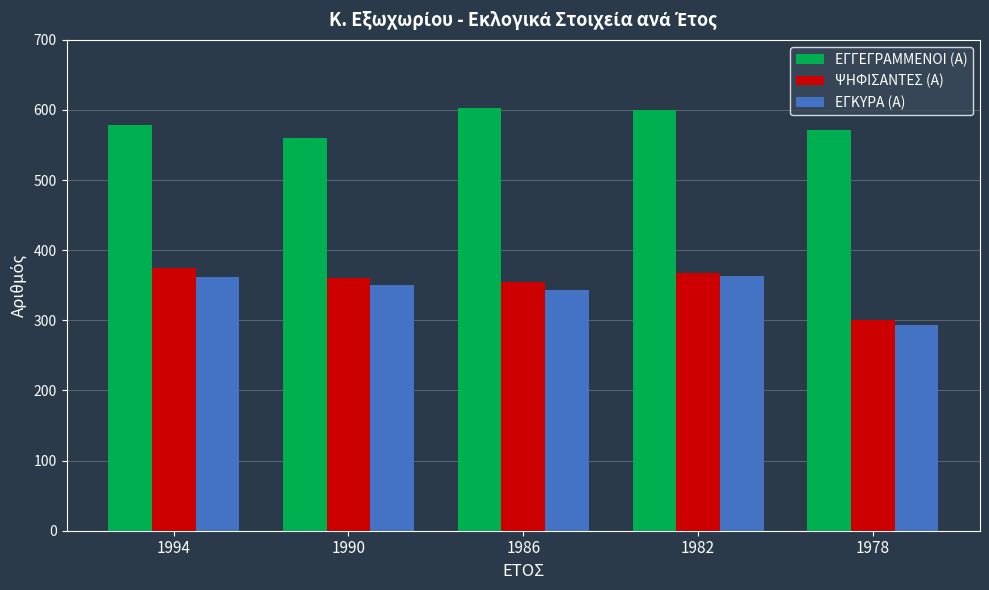

How many categories are shown in the chart?

5